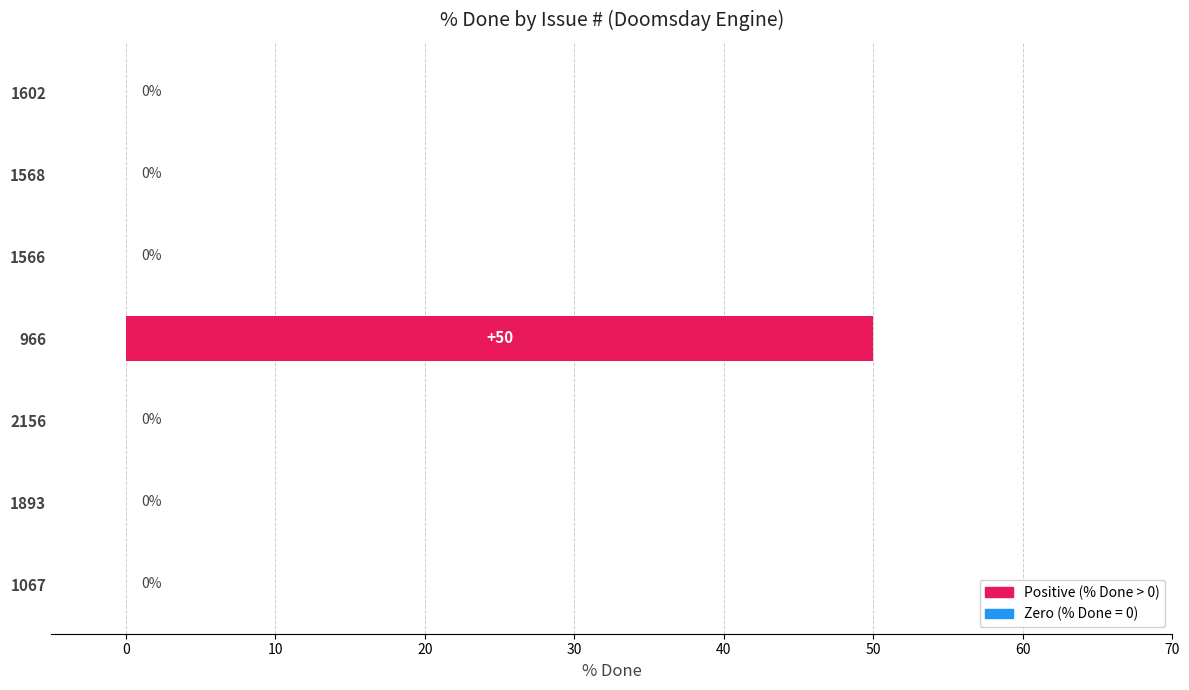

True or false: the data shows 0 at 2156.

True